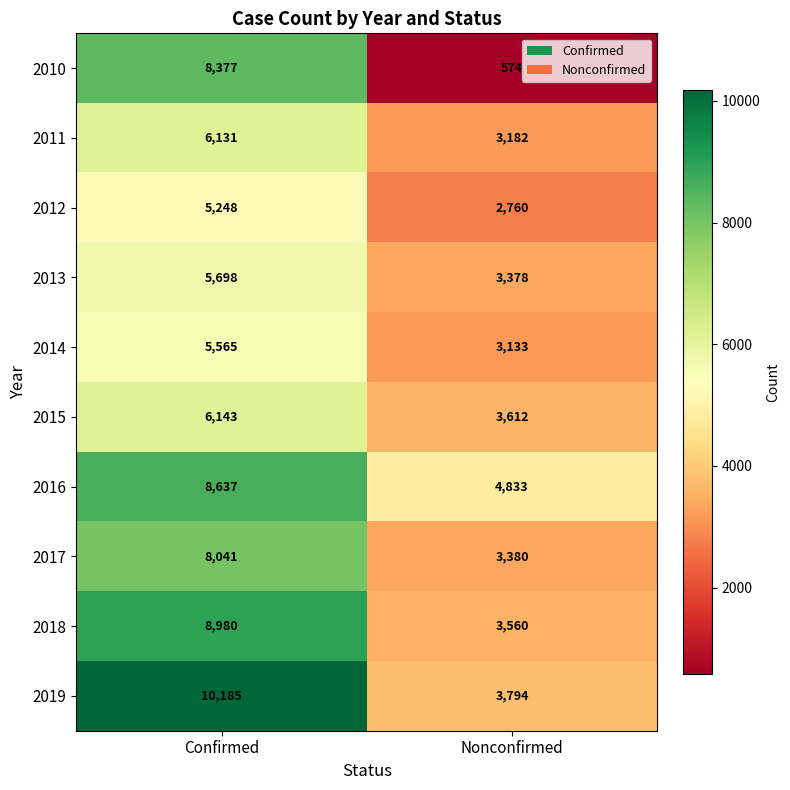

What value does the 2016 series have at Confirmed?

8637